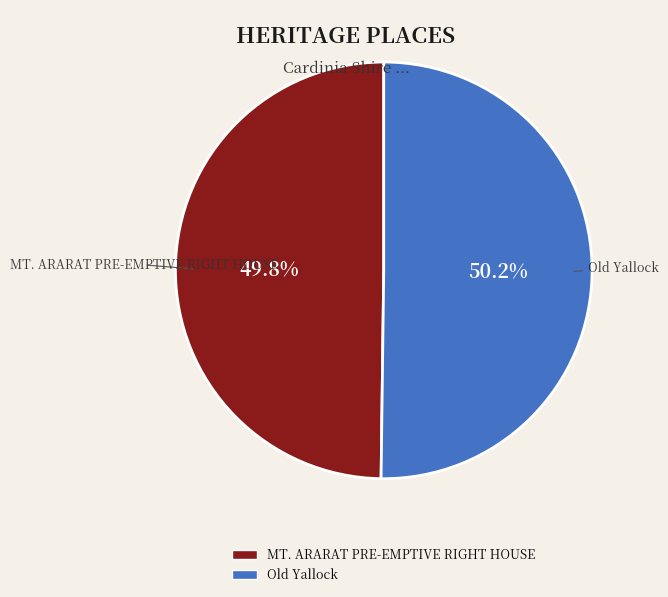

Does any single category account for the majority?

Yes